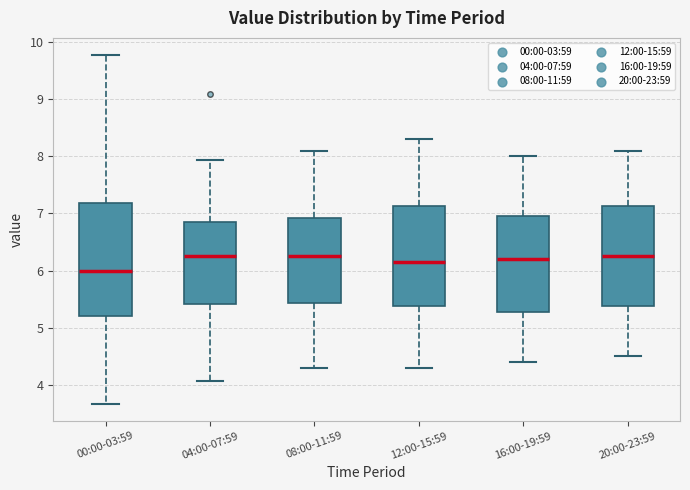

Reading left to right, transcribe this box plot: for each box, give where its median line is, the range the box spans, and where its two whiskers end, as read against the y-axis. The values are not printed on the chart, so give them approximately, as read against the axis.

00:00-03:59: median 6.0, box 5.2 to 7.2, whiskers 3.7 to 9.8
04:00-07:59: median 6.3, box 5.4 to 6.9, whiskers 4.1 to 7.9
08:00-11:59: median 6.3, box 5.4 to 6.9, whiskers 4.3 to 8.1
12:00-15:59: median 6.2, box 5.4 to 7.1, whiskers 4.3 to 8.3
16:00-19:59: median 6.2, box 5.3 to 7.0, whiskers 4.4 to 8.0
20:00-23:59: median 6.3, box 5.4 to 7.1, whiskers 4.5 to 8.1